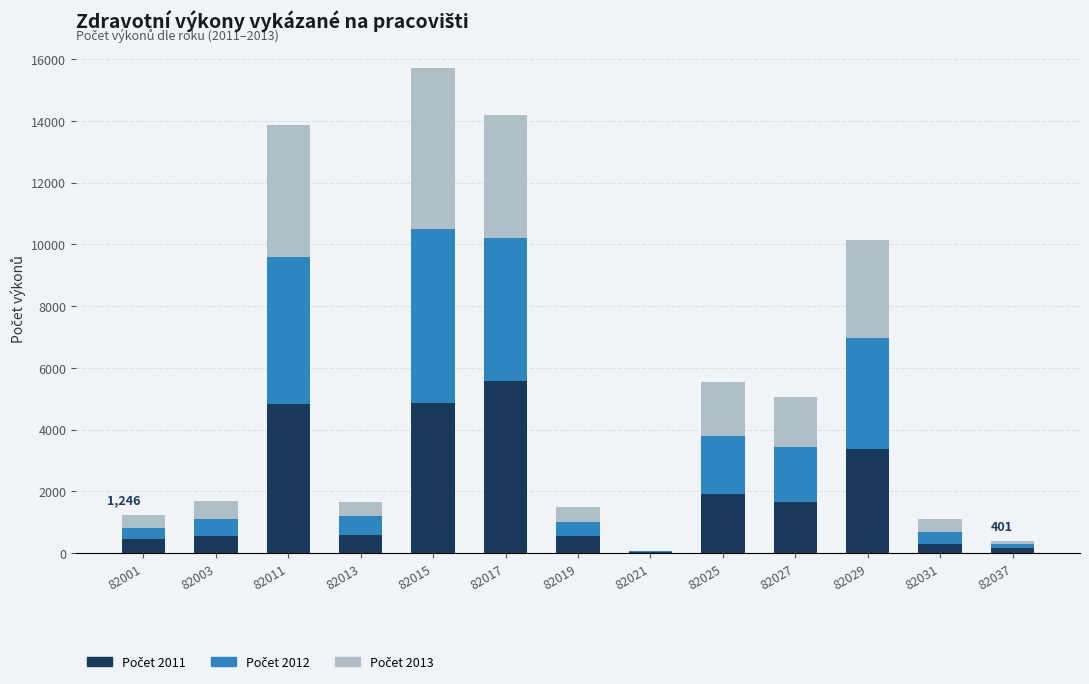

At which category is the sum across all series the highest?

82015